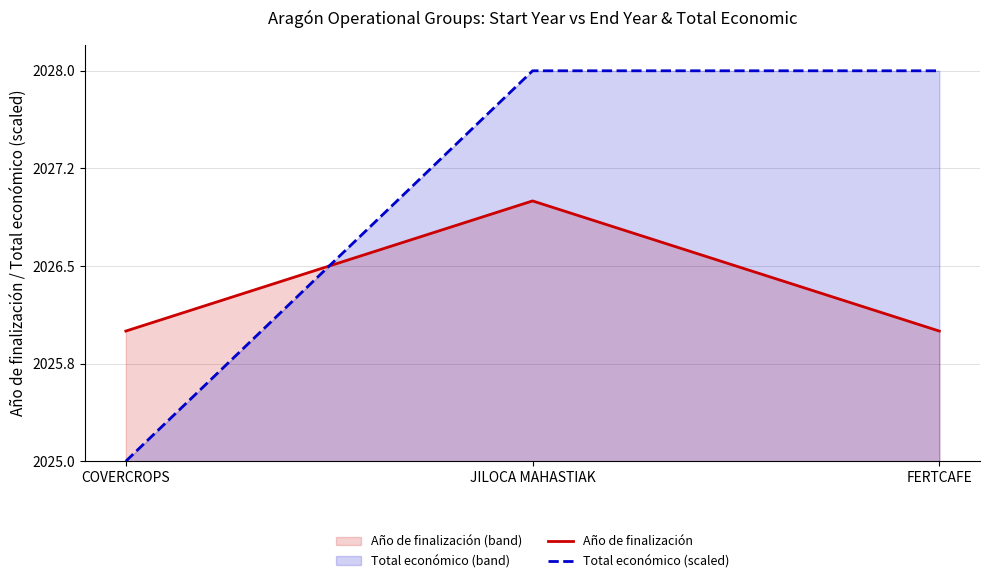

What is the value of the Año de finalización point at the 1st from the left?

2026